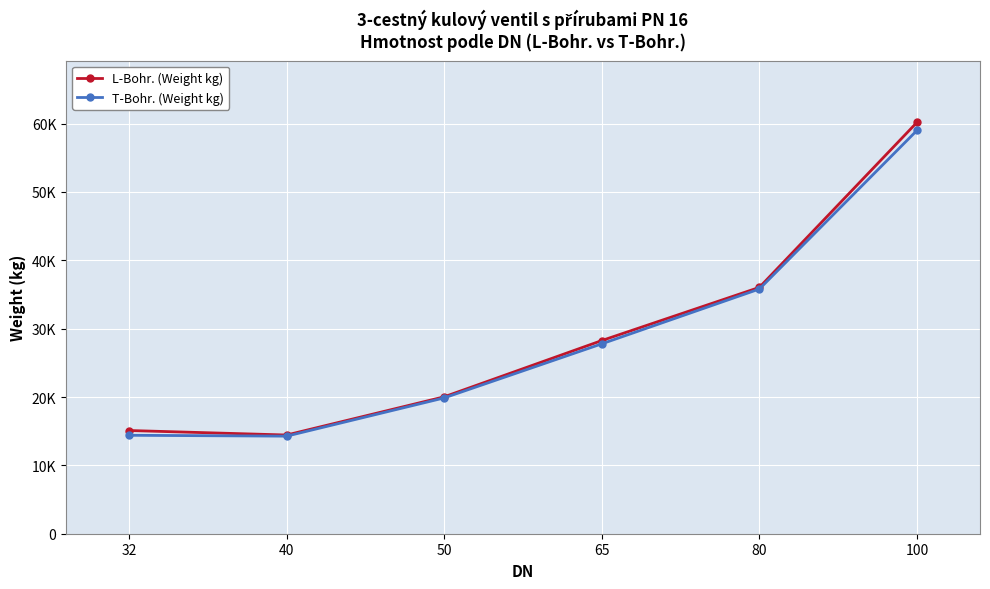

The T-Bohr. (Weight kg) series shows 8215 at 65. True or false?

False